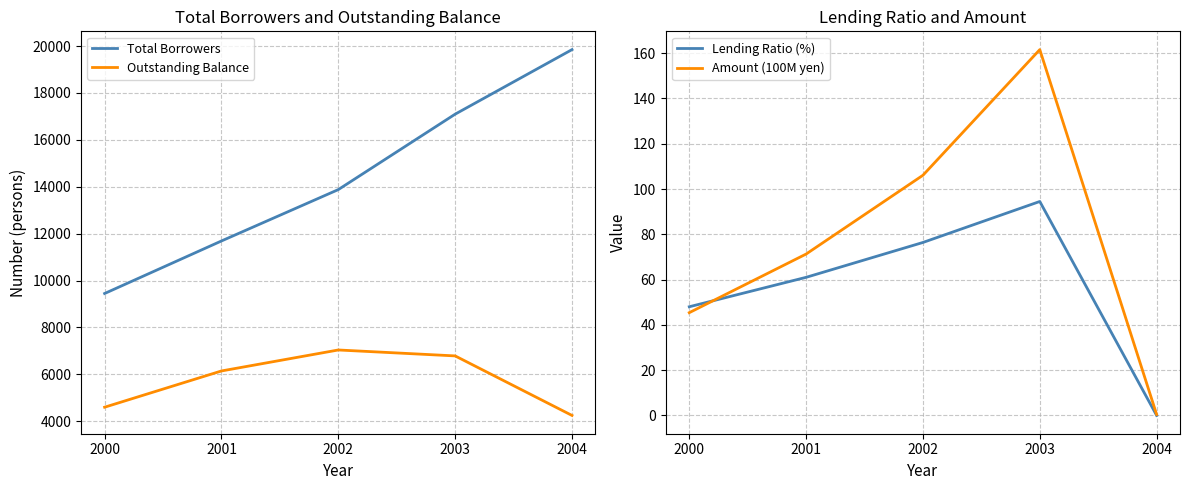

How many data points in Total Borrowers are less than 13879?

2